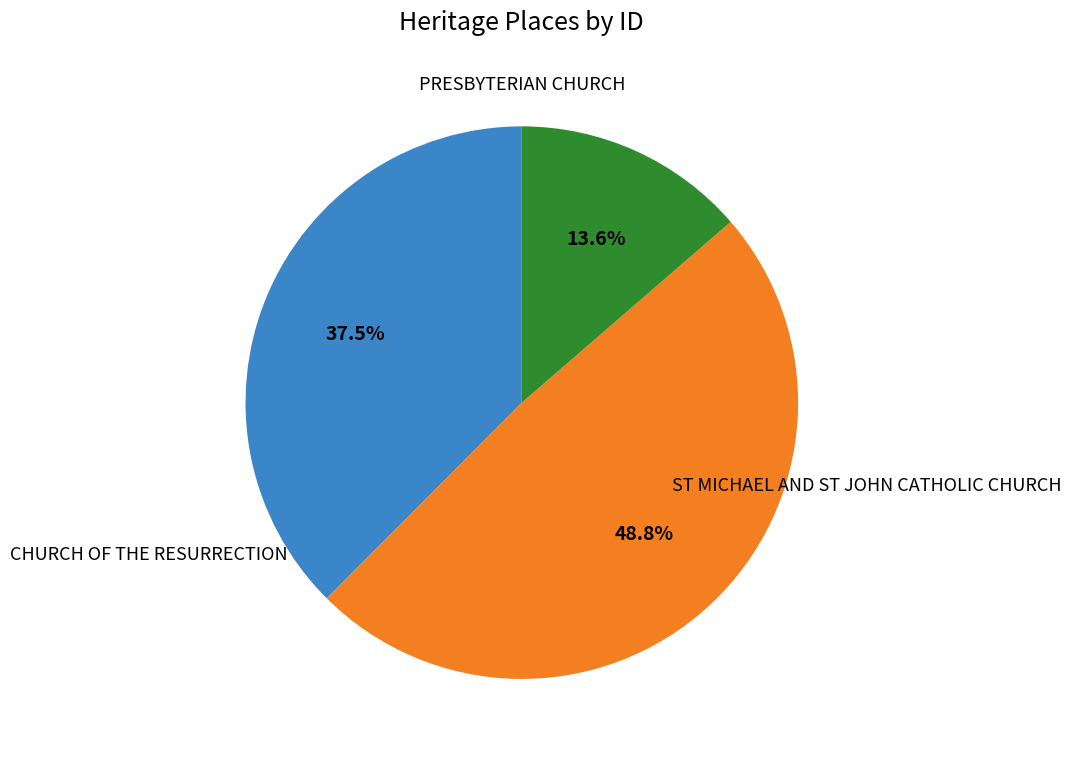

How many segments does this pie chart have?

3